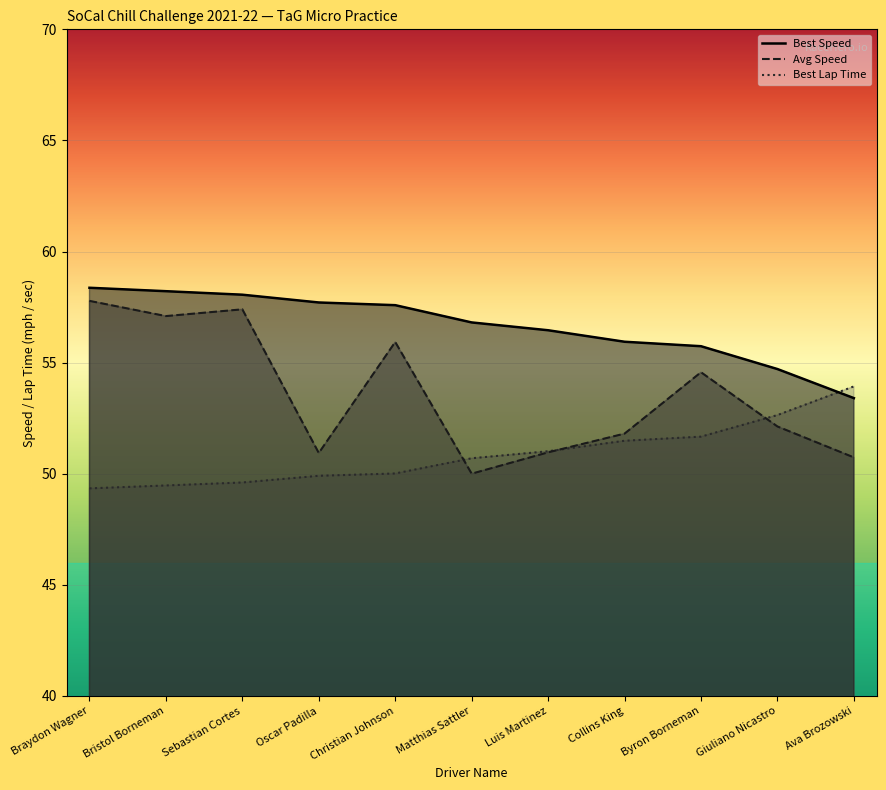

What is the sum of all best_speed values?

623.0